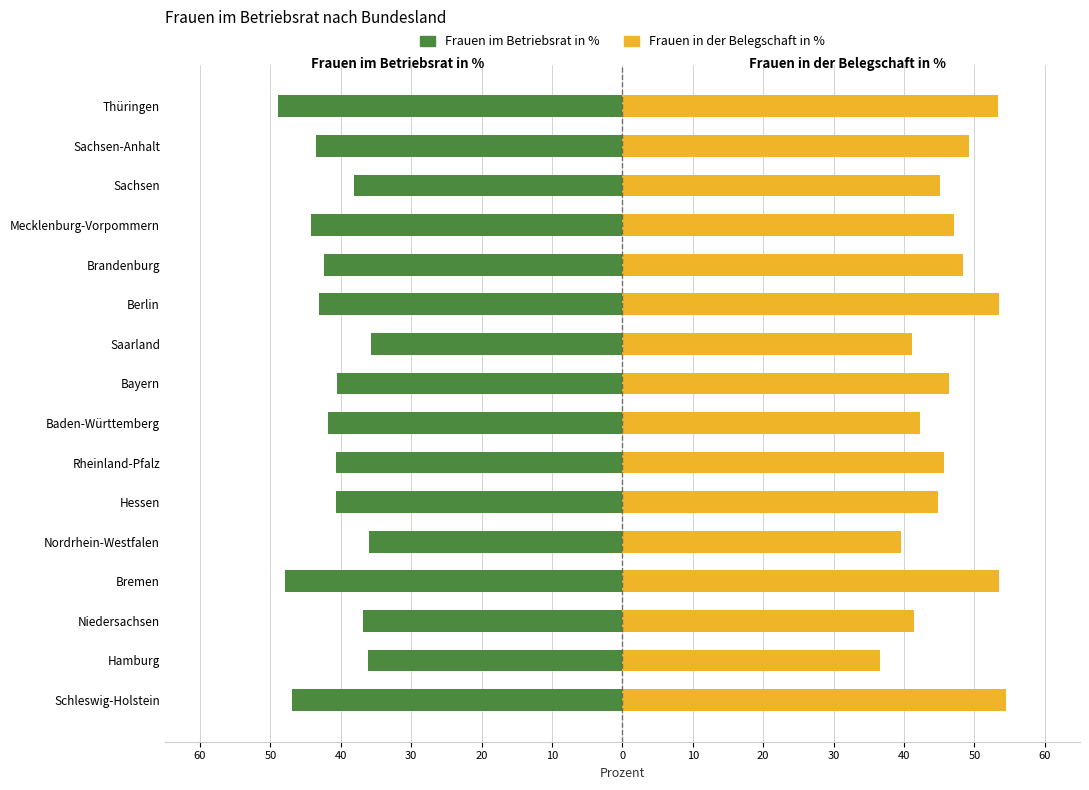

List the series in order of their peak value, highest first.

Frauen in der Belegschaft in %, Frauen im Betriebsrat in %